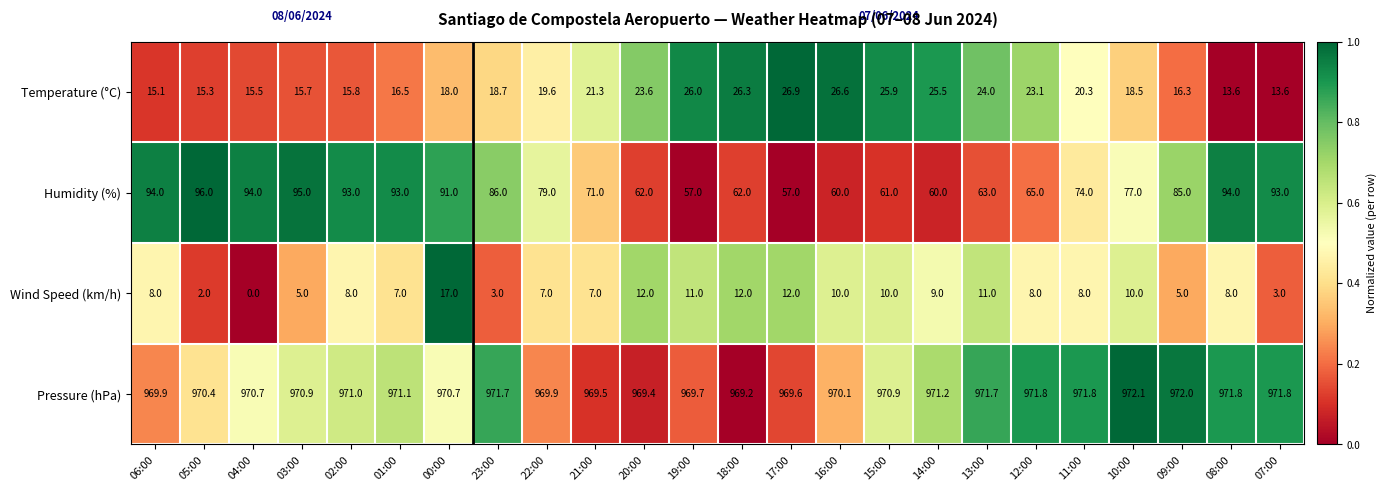

At which category is the sum across all series the highest?

00:00